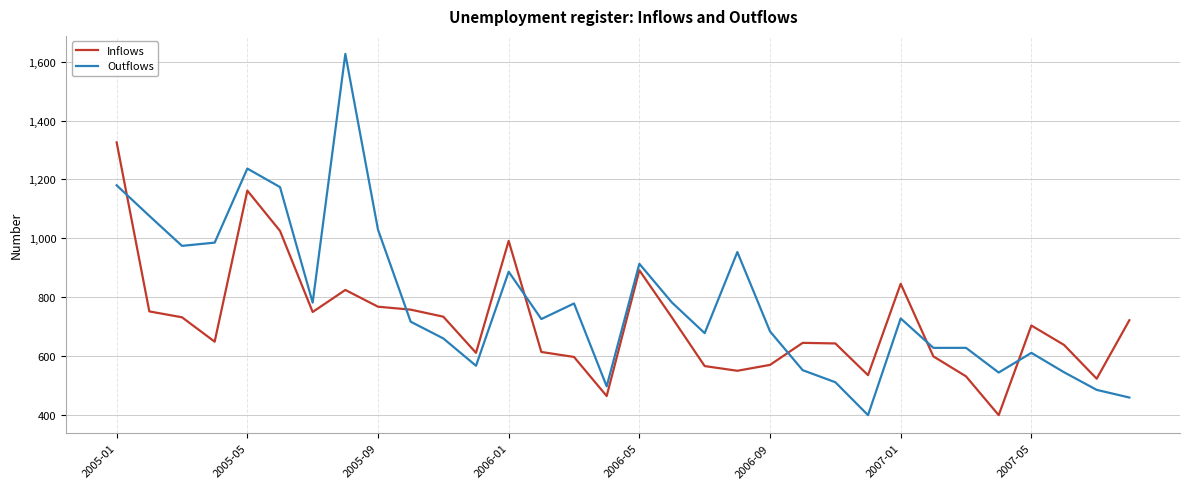

Which series has the widest spread of values?

Outflows